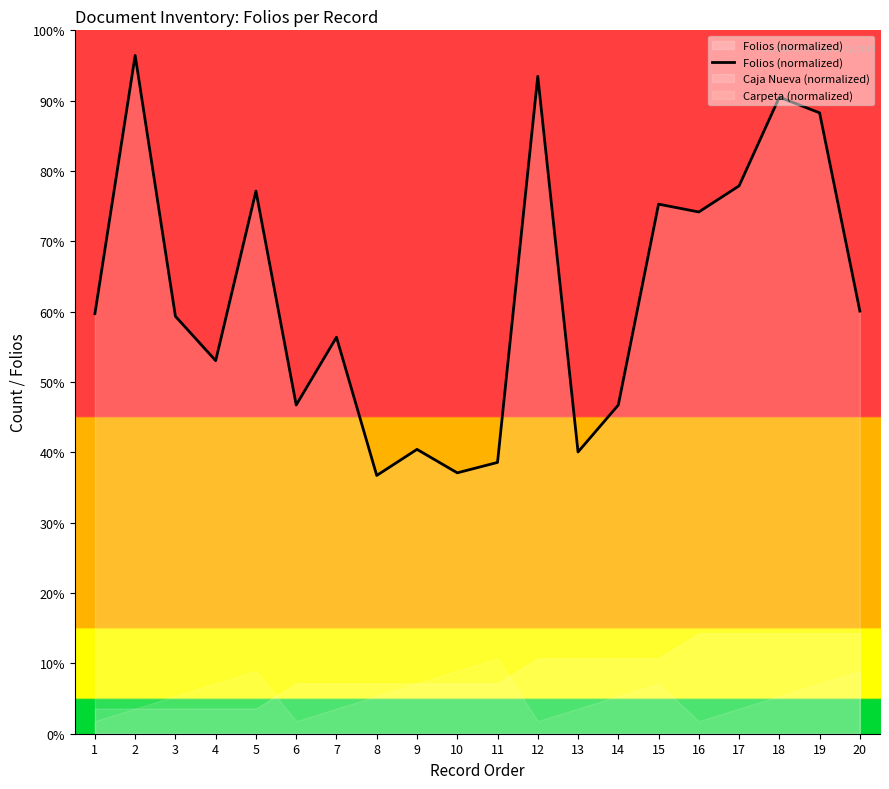

Rank the categories by value from lowest to highest.

8, 10, 11, 13, 9, 6, 14, 4, 7, 3, 1, 20, 16, 15, 5, 17, 19, 18, 12, 2